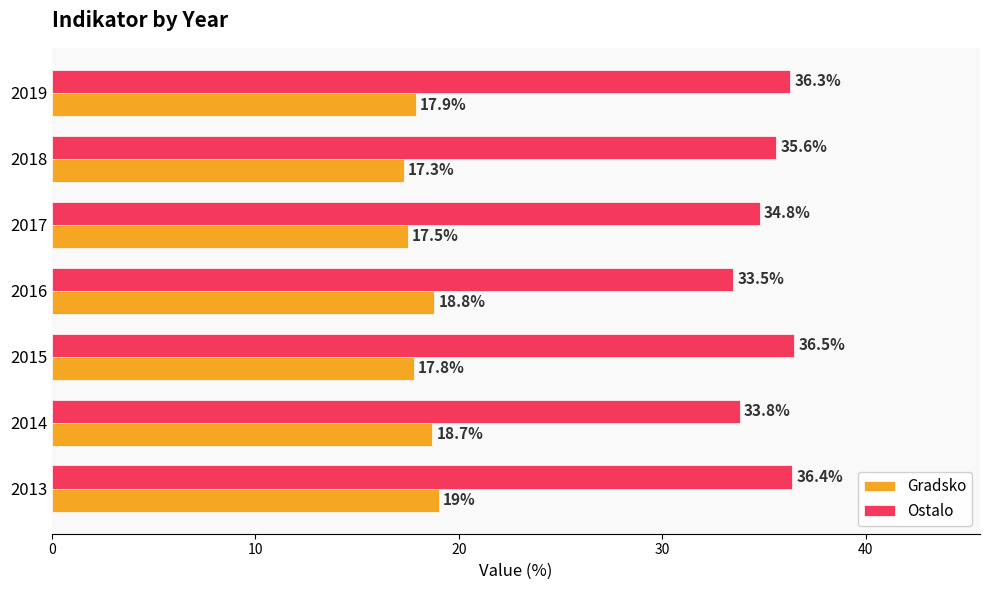

What is the minimum value for Gradsko?

17.3